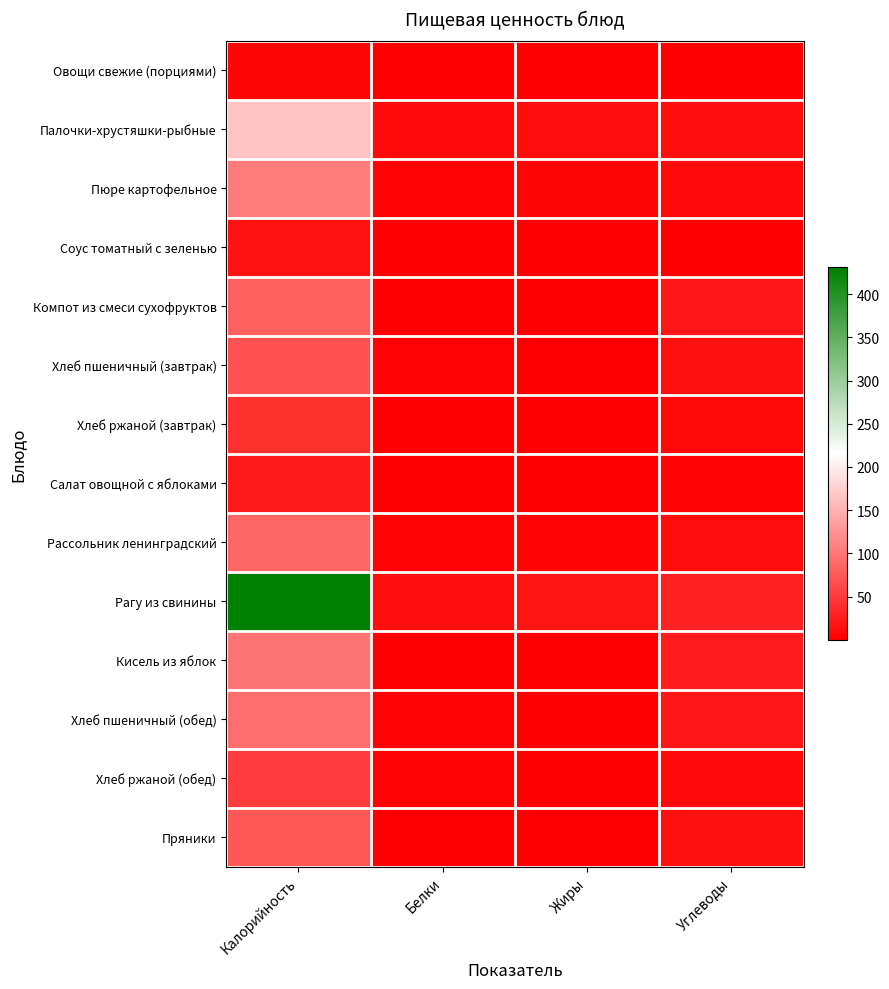

Which series has the largest total across all categories?

Рагу из свинины